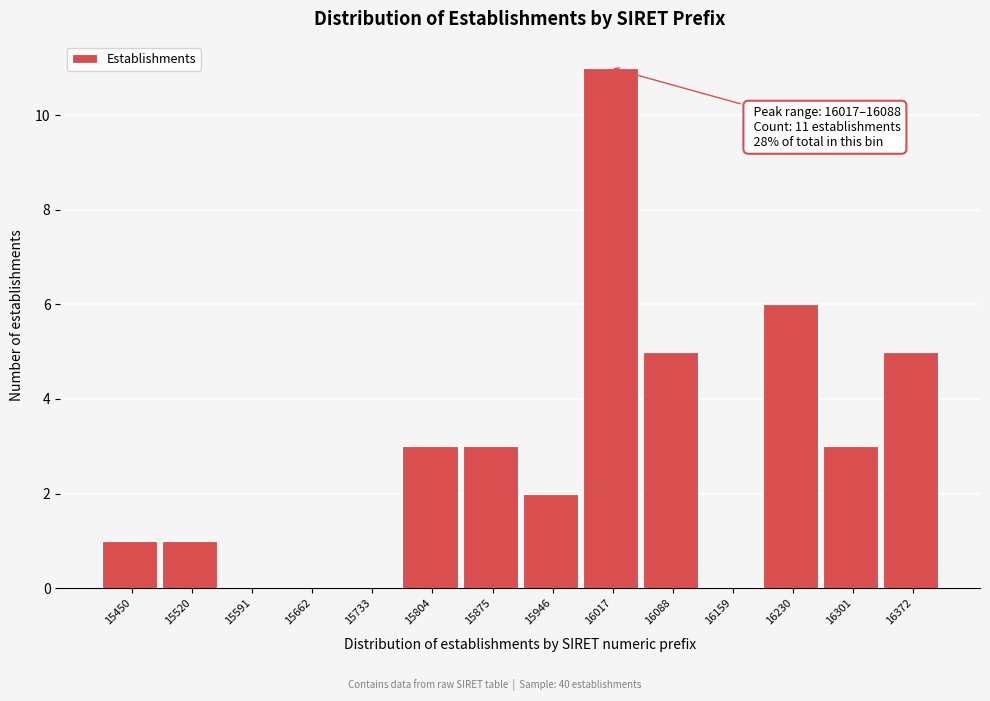

Reading right to left, what are all the values shown in this chart?

16372=5	16301=3	16230=6	16159=0	16088=5	16017=11	15946=2	15875=3	15804=3	15733=0	15662=0	15591=0	15520=1	15450=1